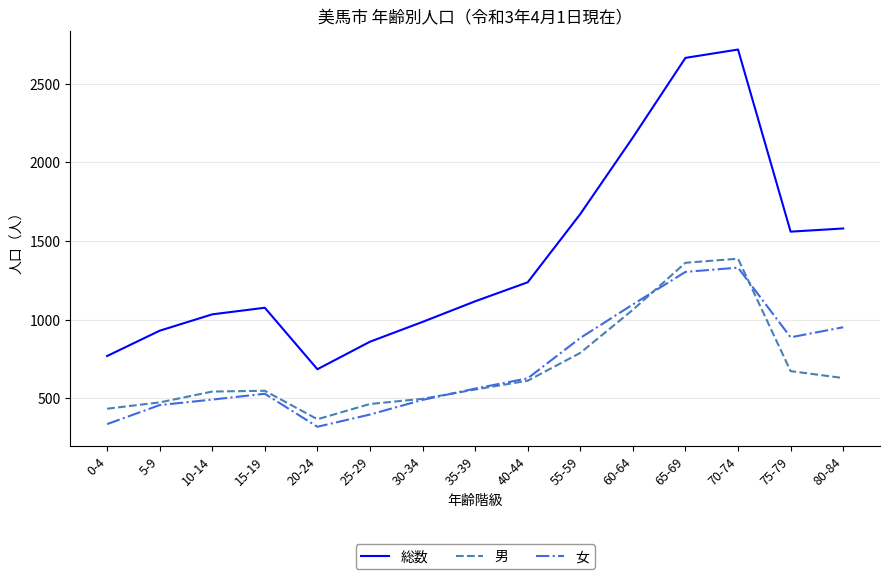

The value of 男 at 55-59 is 1333. True or false?

False